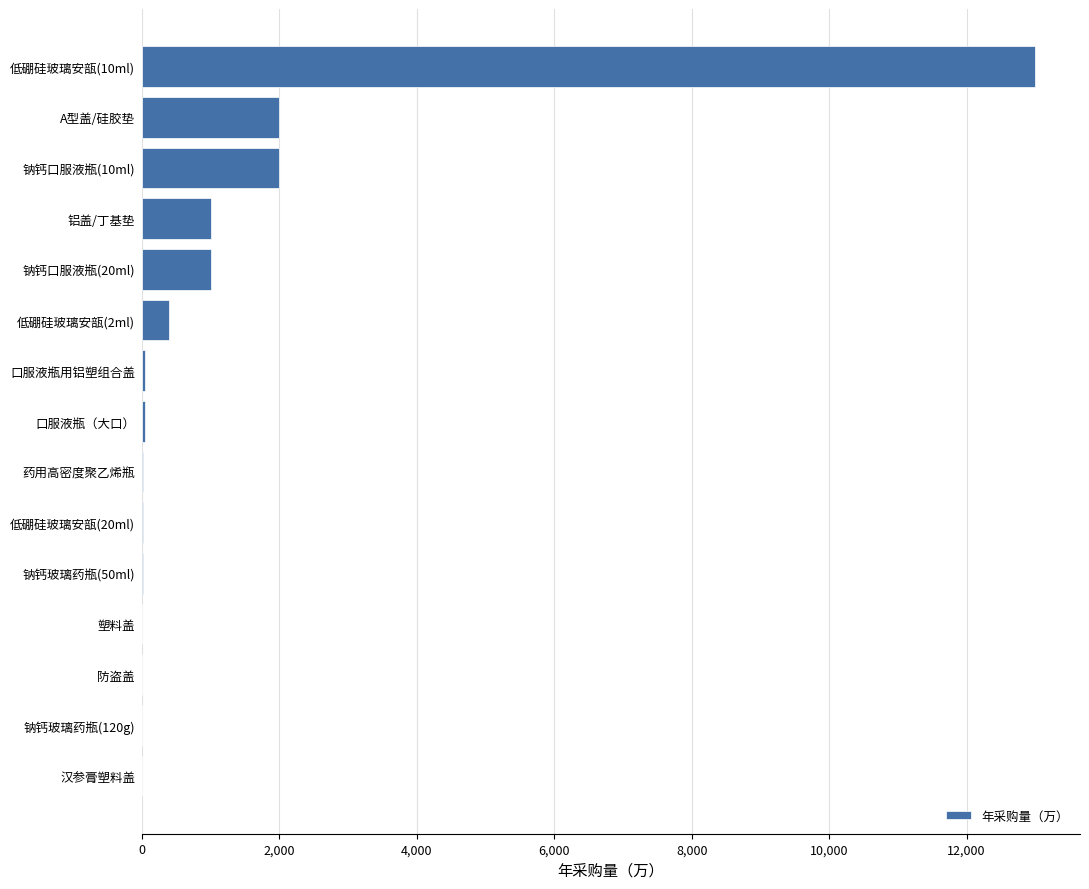

Which category has the highest value across all series?

低硼硅玻璃安瓿(10ml)